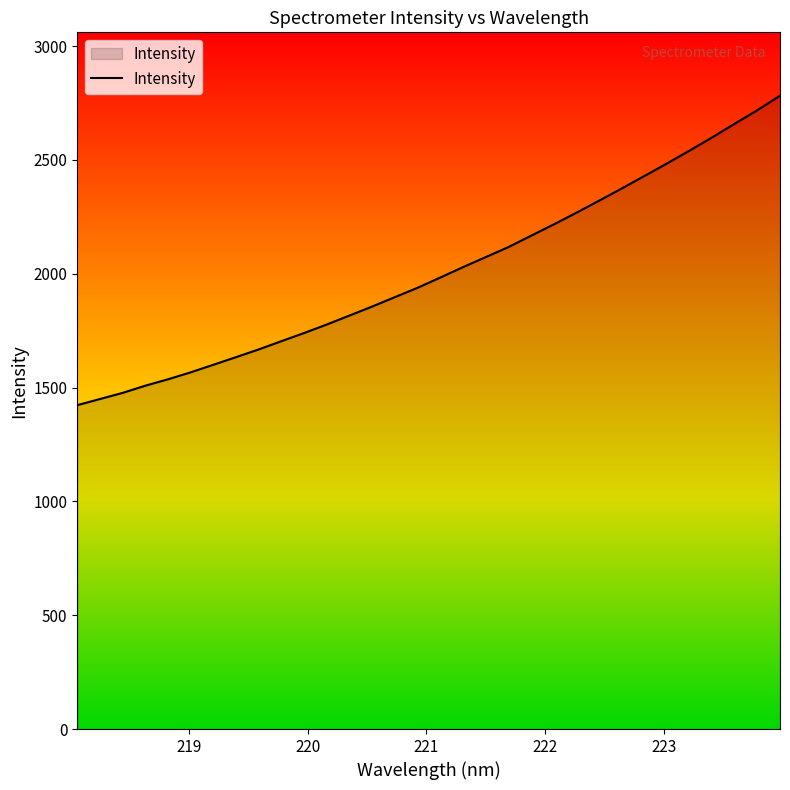

What is the greatest value displayed?

2782.1